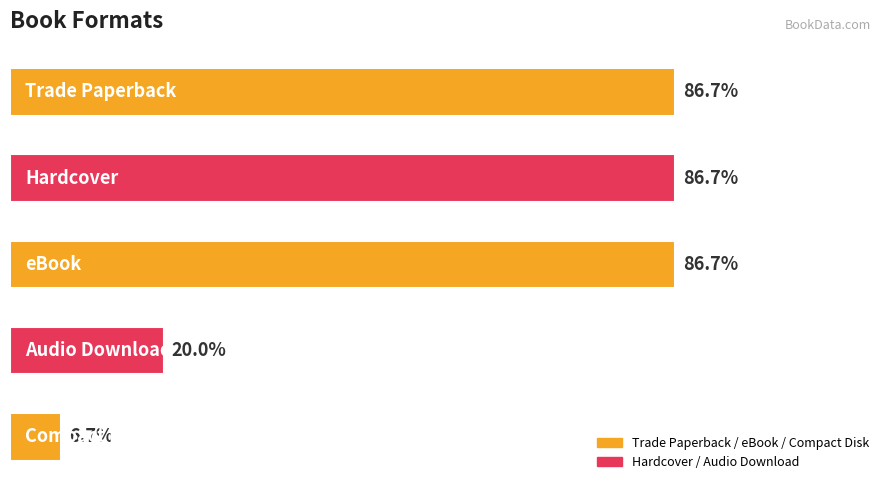

Does the chart contain any negative values?

No